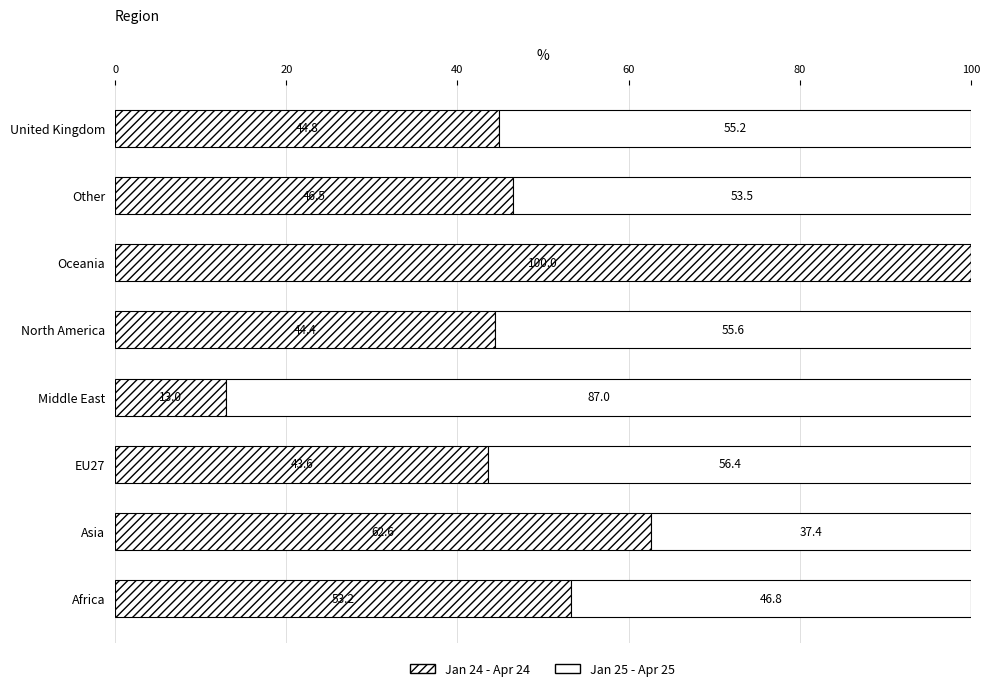

What is the difference between the maximum and second lowest values in the Jan 25 - Apr 25 series?

49.6